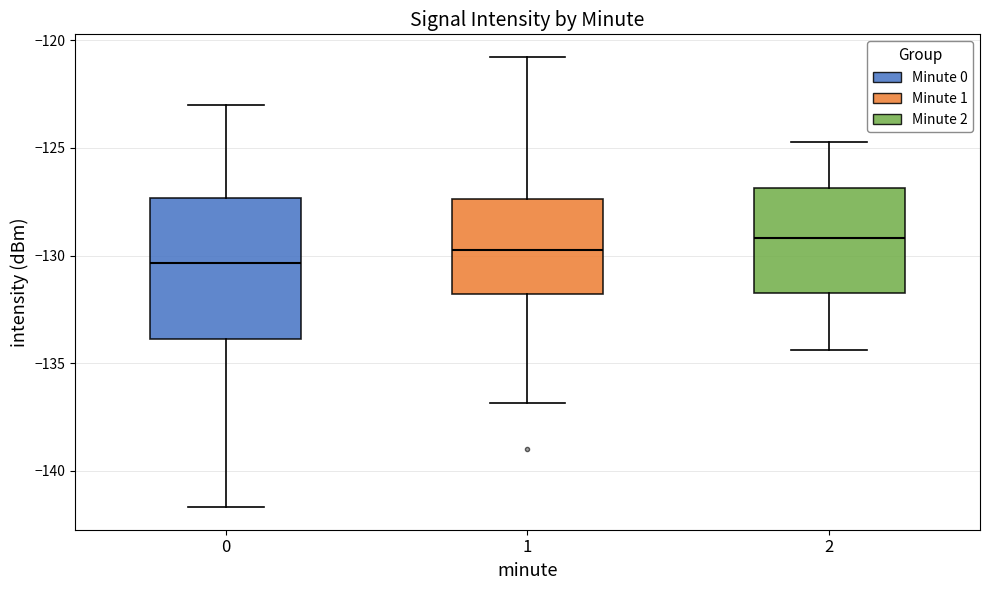

Comparing the boxes themselves (not the whiskers), which one is the tallest?

0